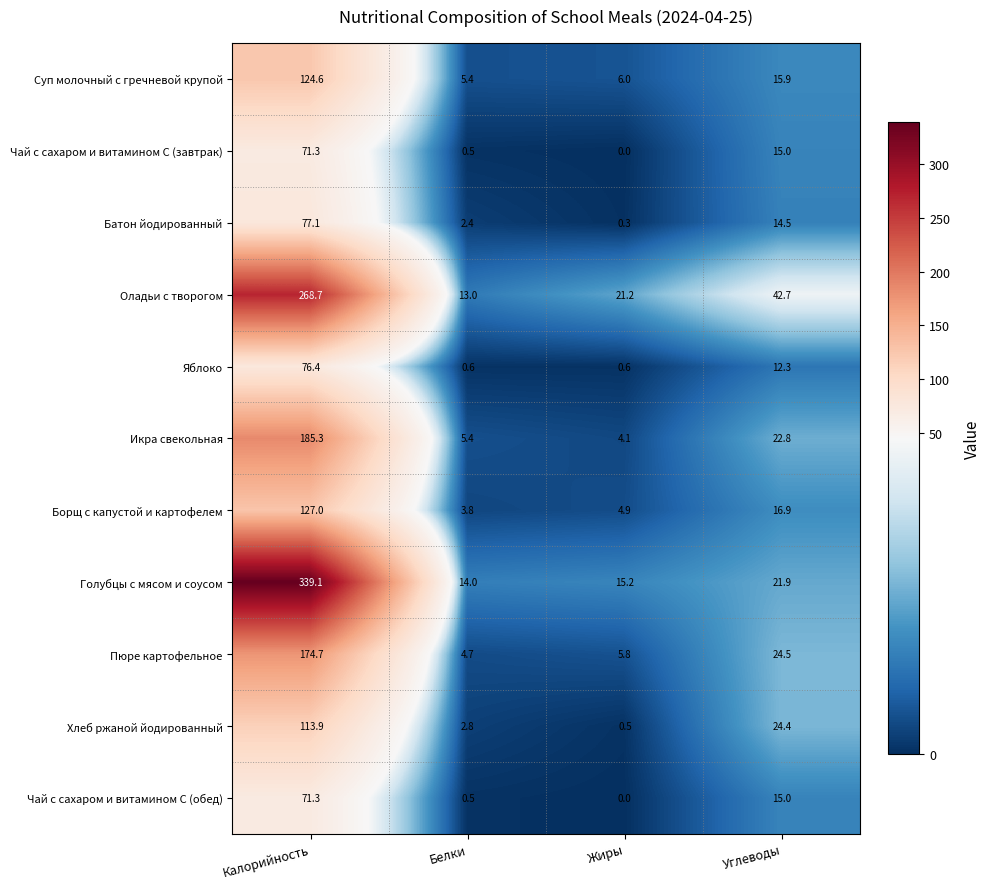

The value of Икра свекольная at Калорийность is 39.6. True or false?

False